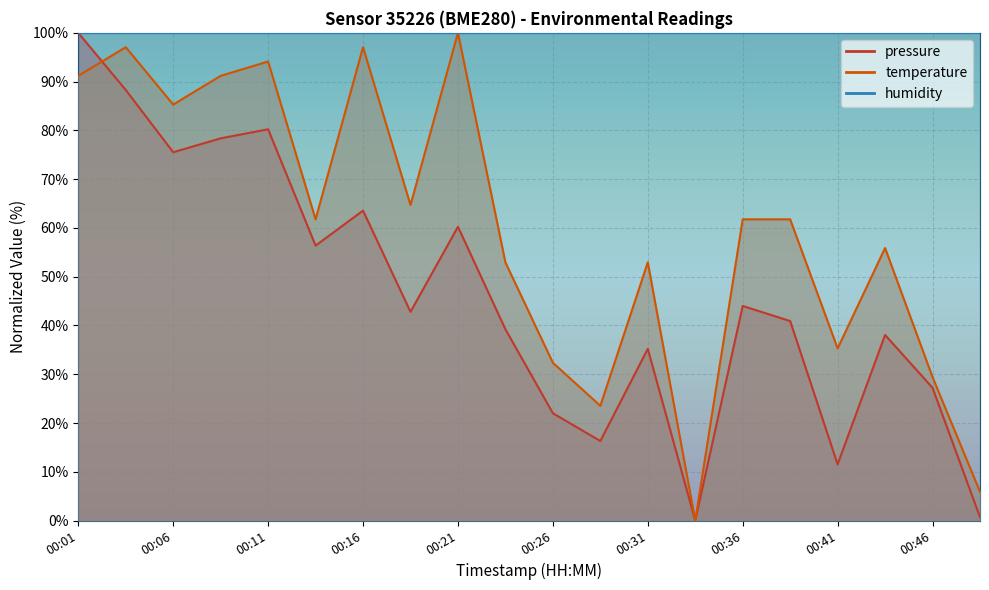

Which series has the largest range (max minus min)?

pressure